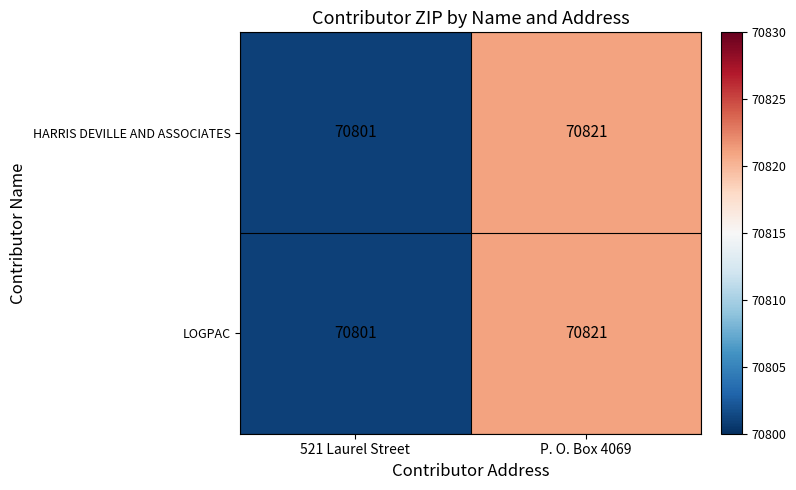

At how many categories does at least one series exceed 70811?

1